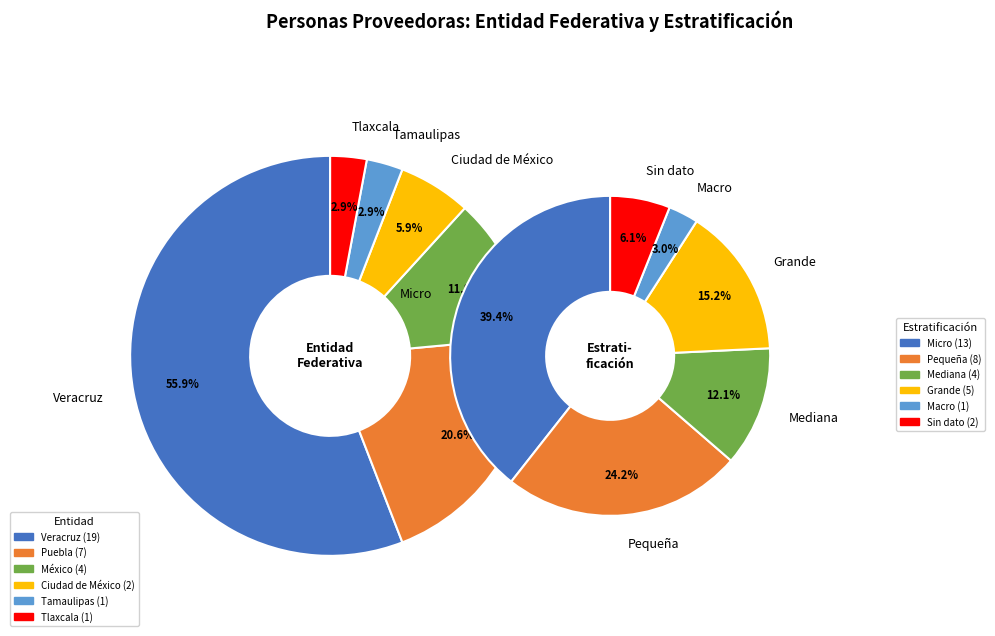

How many slices are in this pie chart?

12